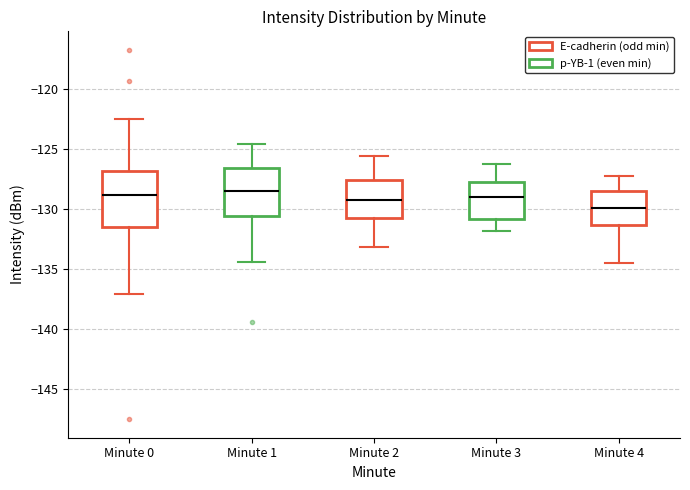

Reading left to right, transcribe this box plot: for each box, give where its median line is, the range the box spans, and where its two whiskers end, as read against the y-axis. The values are not printed on the chart, so give them approximately, as read against the axis.

Minute 0: median -129.0, box -131.5 to -127.0, whiskers -137.0 to -122.5
Minute 1: median -128.5, box -130.5 to -126.5, whiskers -134.5 to -124.5
Minute 2: median -129.0, box -130.5 to -127.5, whiskers -133.0 to -125.5
Minute 3: median -129.0, box -131.0 to -127.5, whiskers -132.0 to -126.0
Minute 4: median -130.0, box -131.5 to -128.5, whiskers -134.5 to -127.0